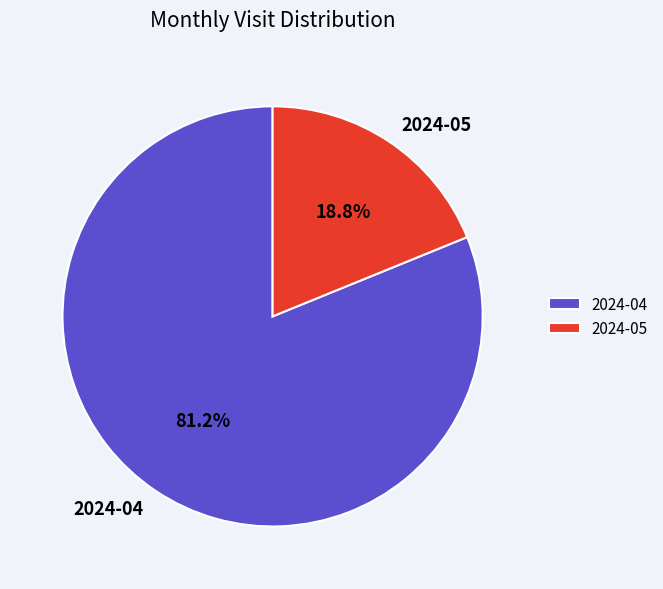

Is it true that 2024-04 is 71% of the pie?

False